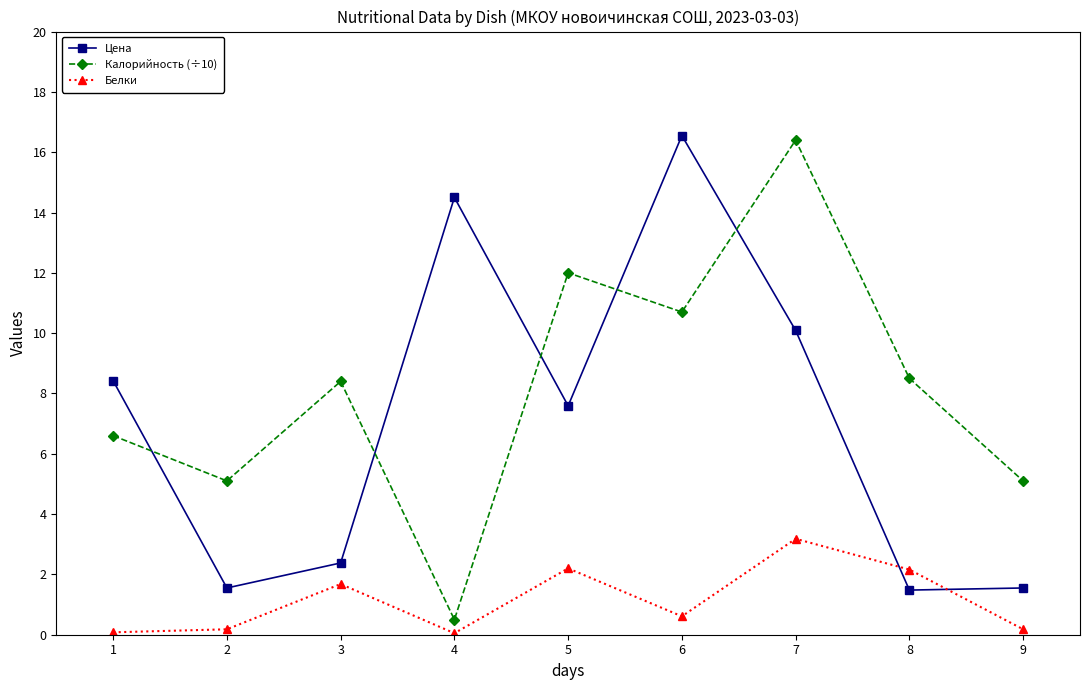

Which series has the widest spread of values?

Калорийность (÷10)